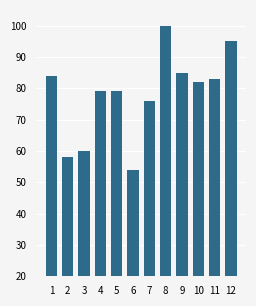

Reading left to right, extract all data points from this chart.

1=84	2=58	3=60	4=79	5=79	6=54	7=76	8=100	9=85	10=82	11=83	12=95